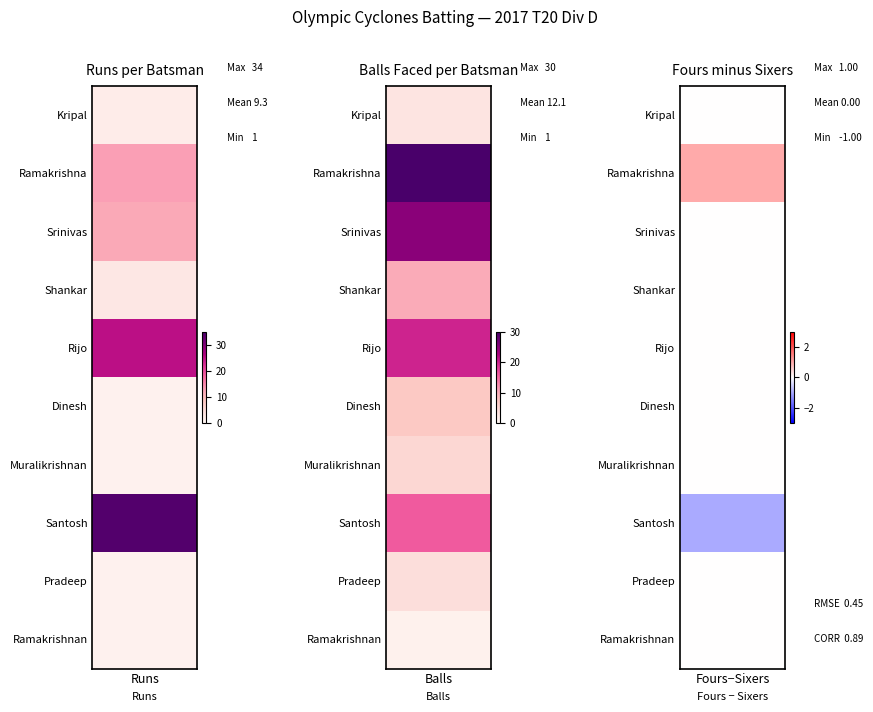

Between Runs and Balls, which series saw the biggest shift?

Santosh Vodela